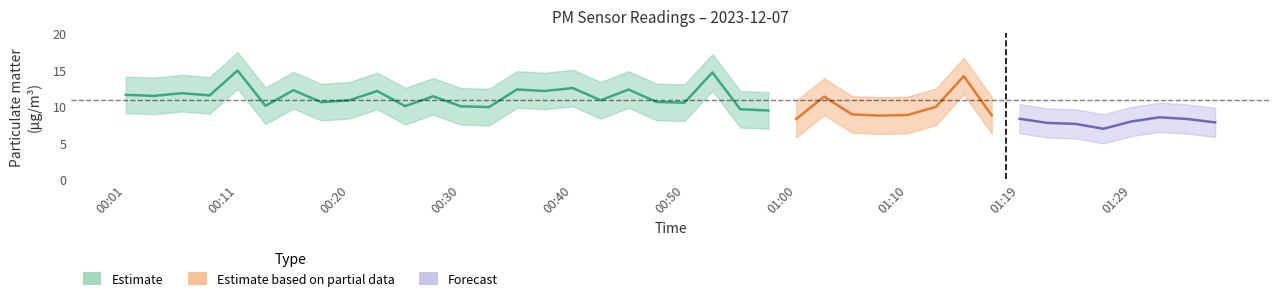

How many data points in P2 are above 8?

27